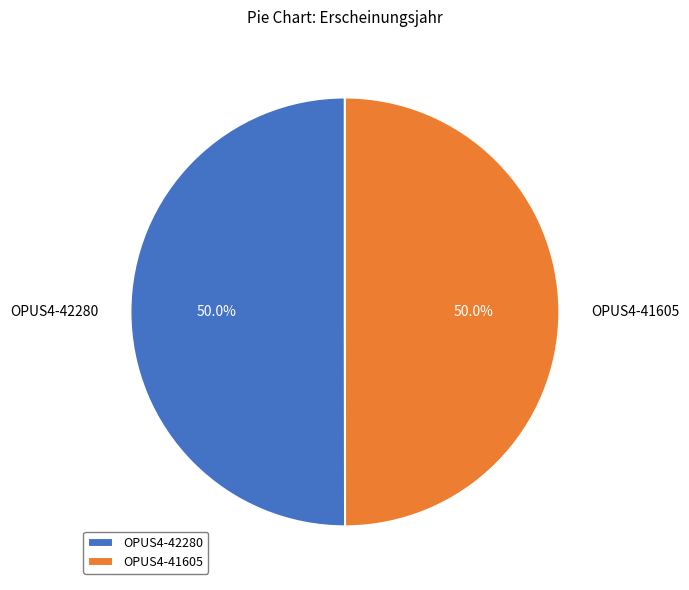

Do OPUS4-42280 and OPUS4-41605 together represent more than half of the pie?

Yes